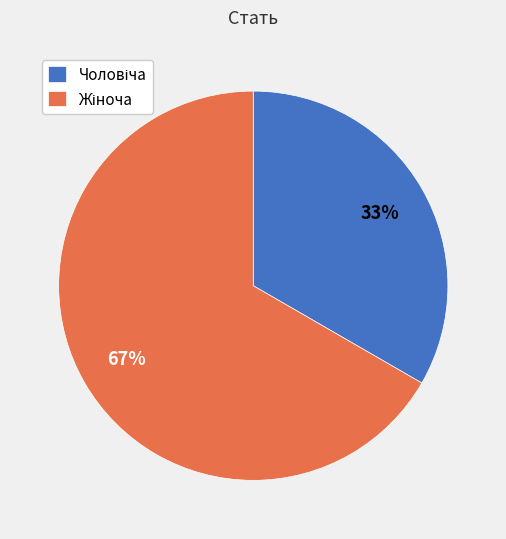

Is there a majority slice in this chart?

Yes